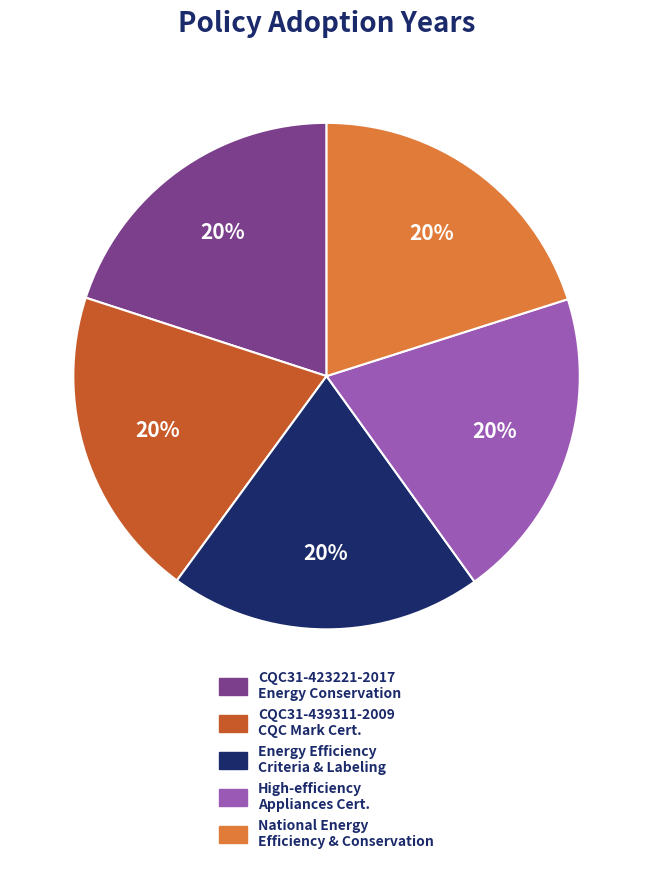

To the nearest percent, what is the average slice percentage?

20%